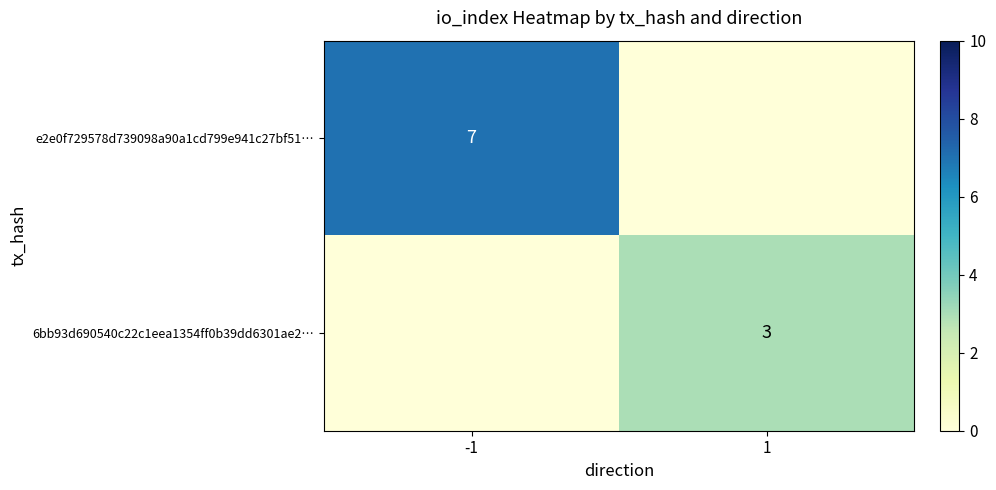

The value of e2e0f729578d739098a90a1cd799e941c27bf51… at -1 is 7. True or false?

True